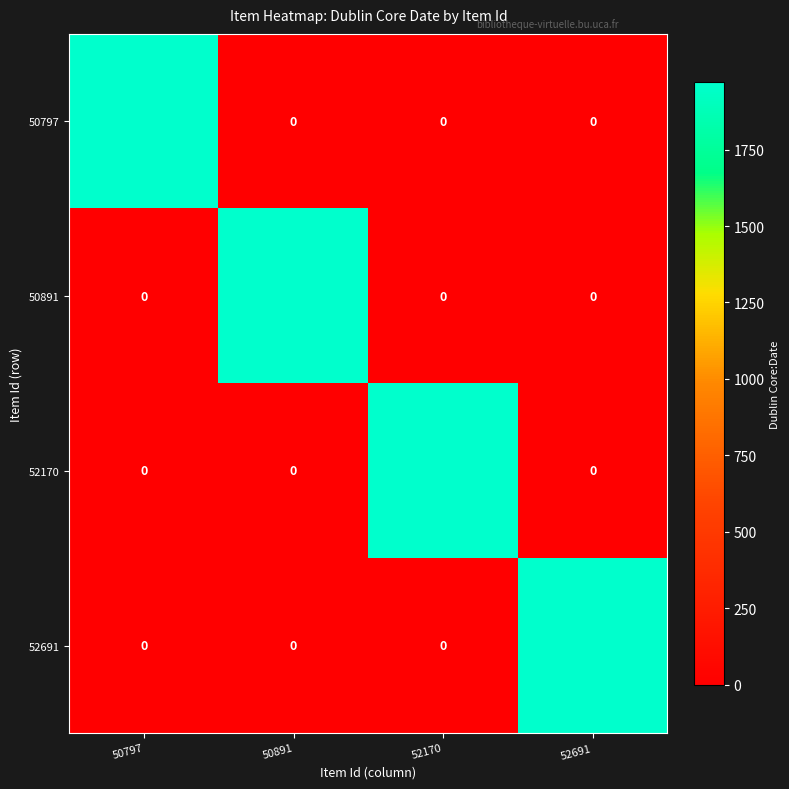

What is the greatest value displayed?

1970